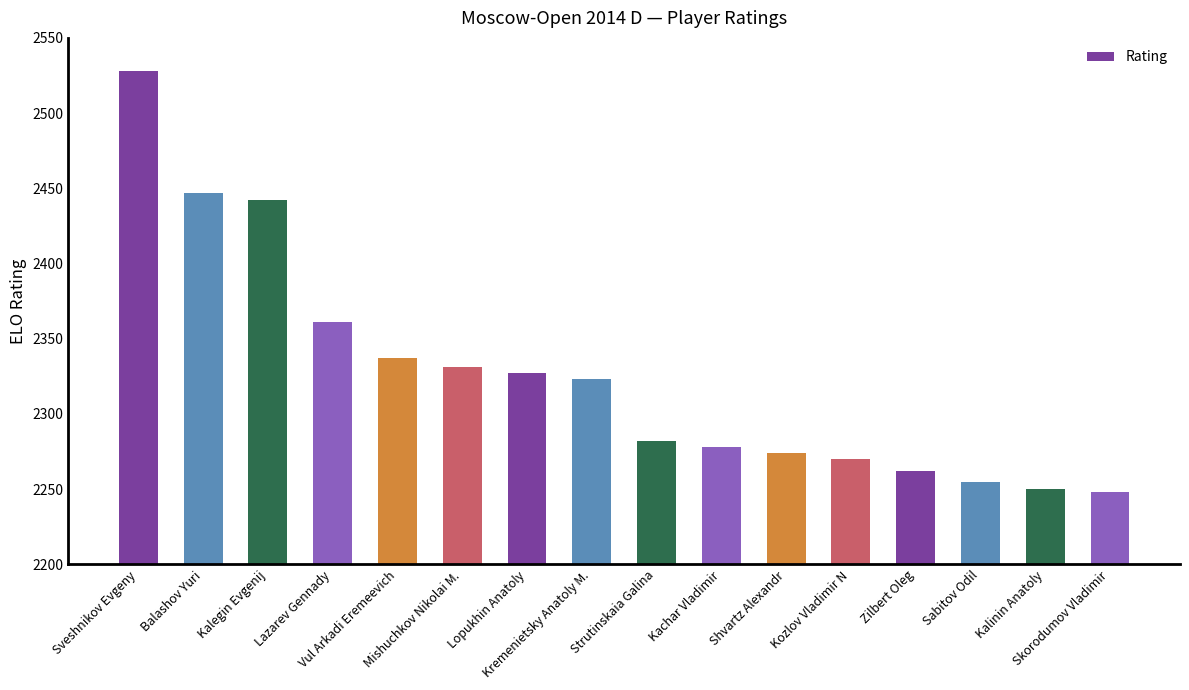

True or false: the data shows 3839 at Sabitov Odil.

False